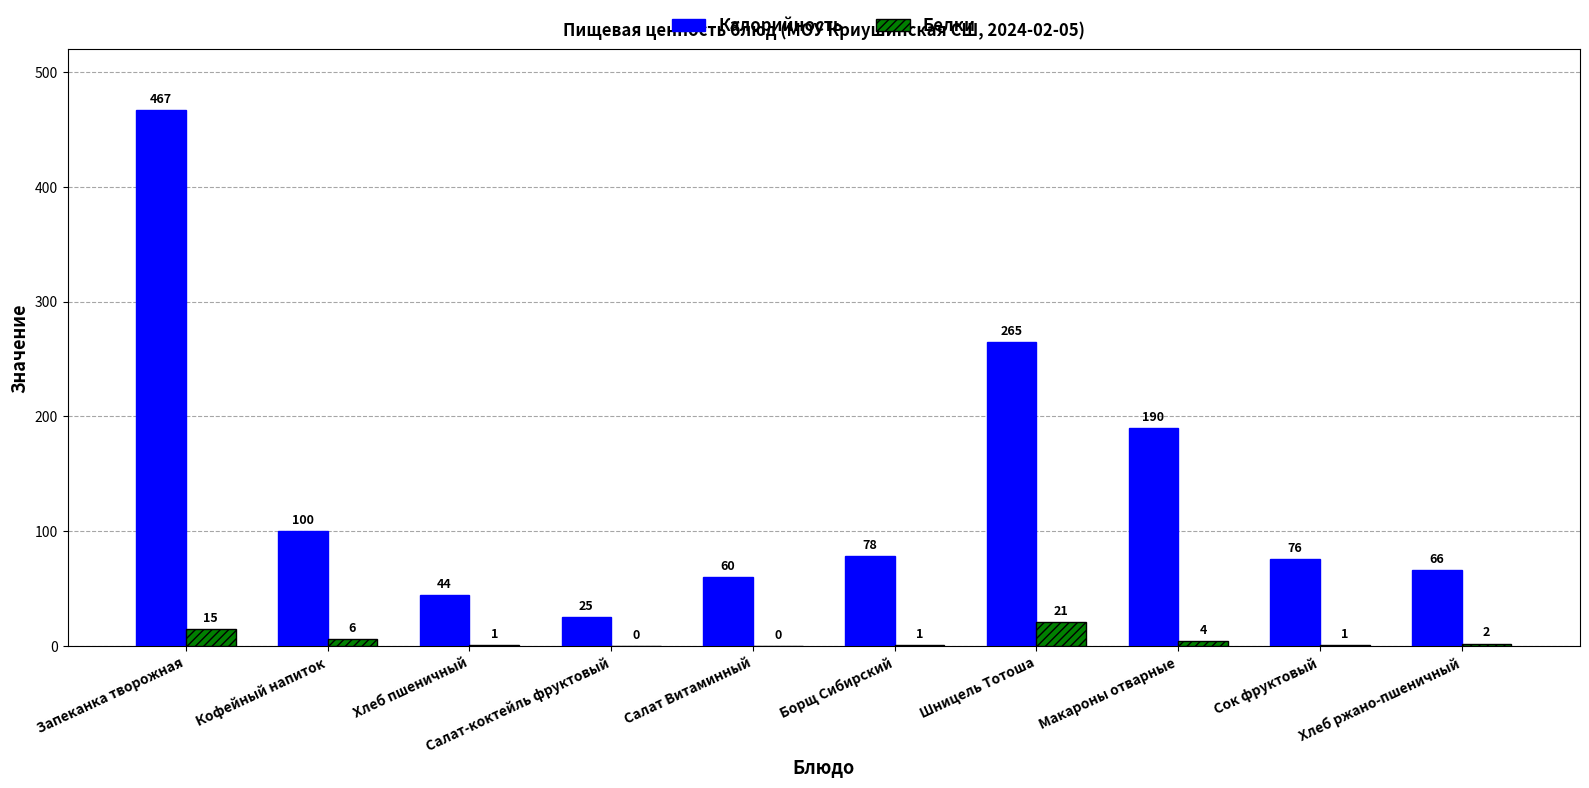

Which series has the largest total across all categories?

Калорийность